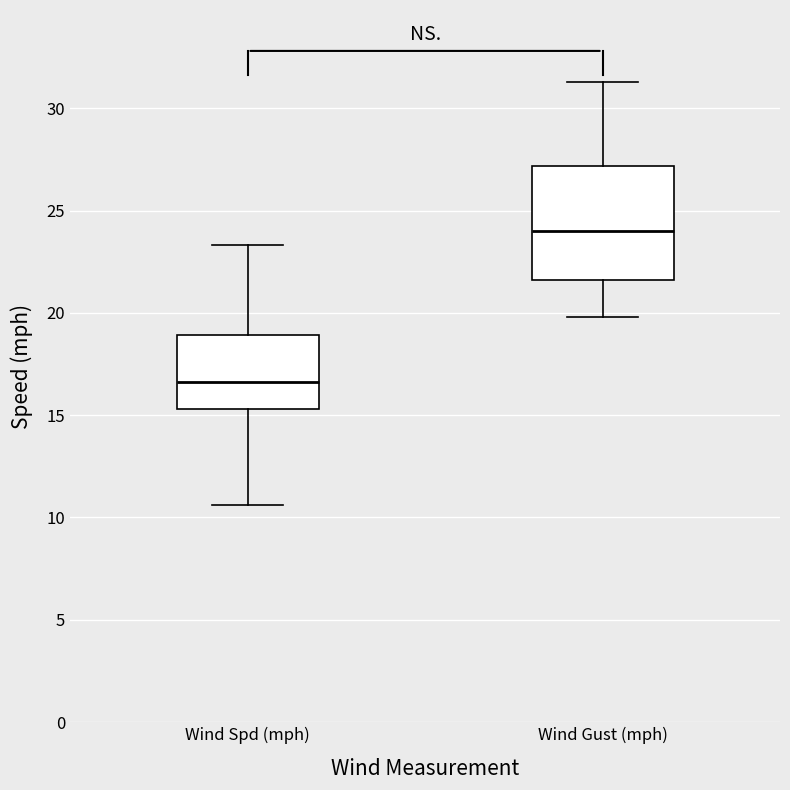

Where does the lower whisker of the box for Wind Spd (mph) end on the y-axis? The values are not printed on the chart, so give them approximately, as read against the axis.

10.5